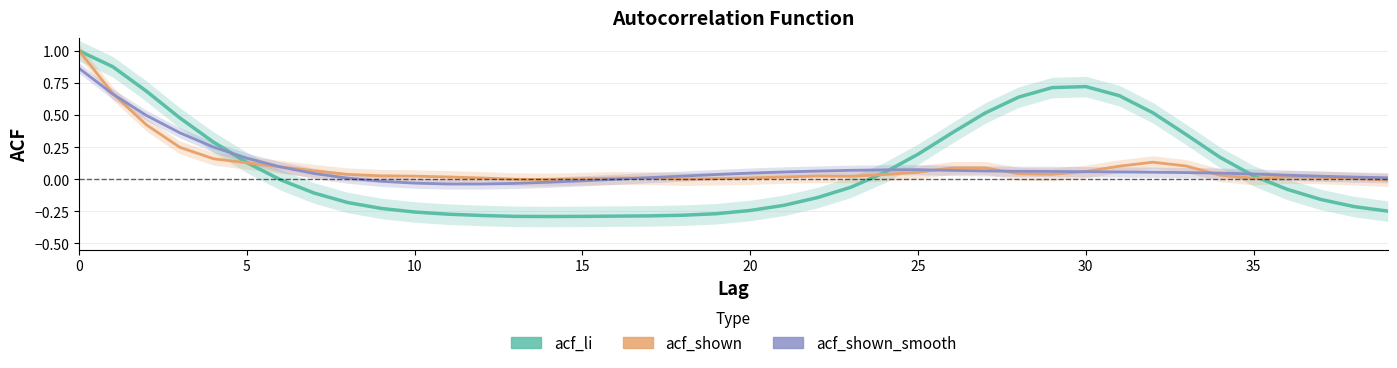

The value of acf_shown_smooth at 13 is -0.0. True or false?

False